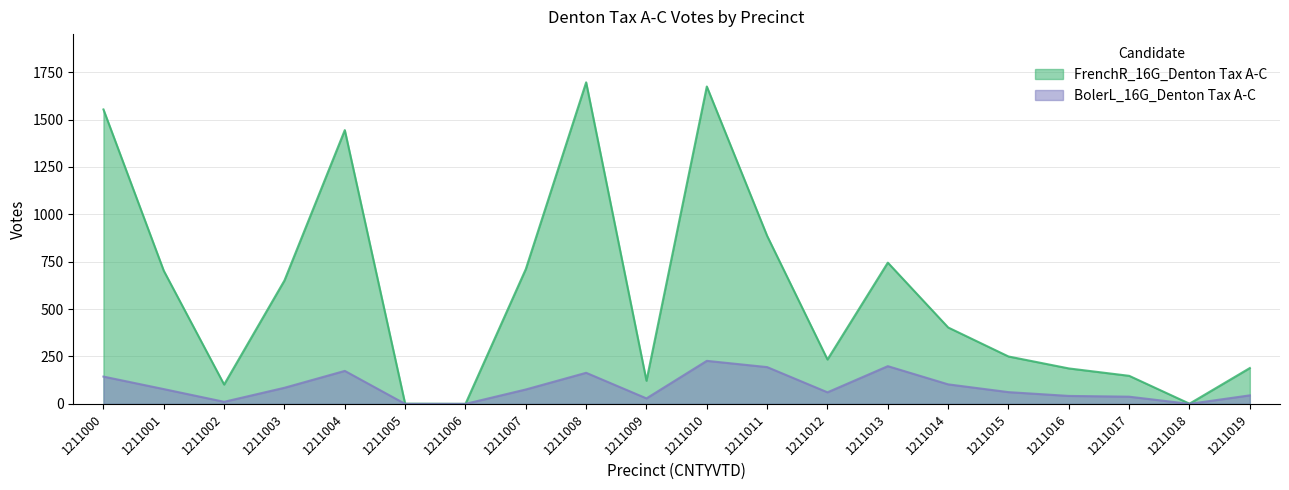

True or false: FrenchR_16G_Denton Tax A-C has a value of 651 at 1211003.

True